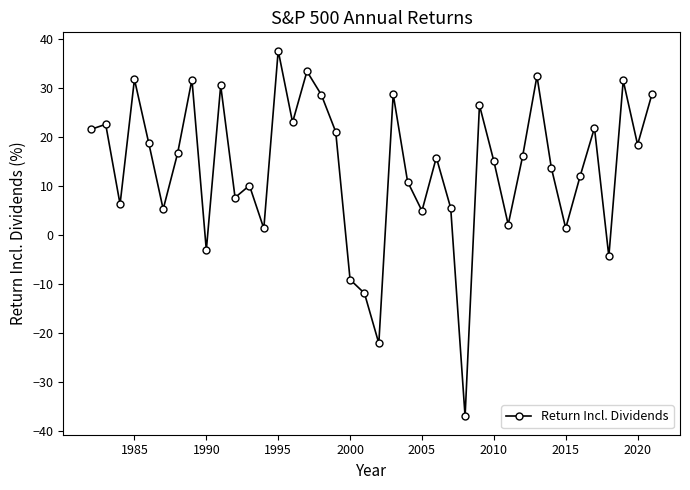

How many values are below zero?

6